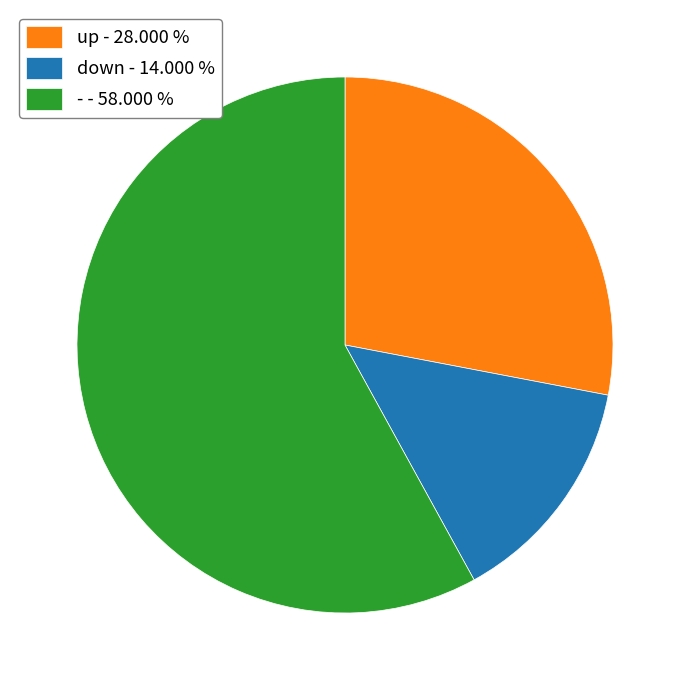

Combined, do down - 14.000 % and - - 58.000 % account for over 50%?

Yes